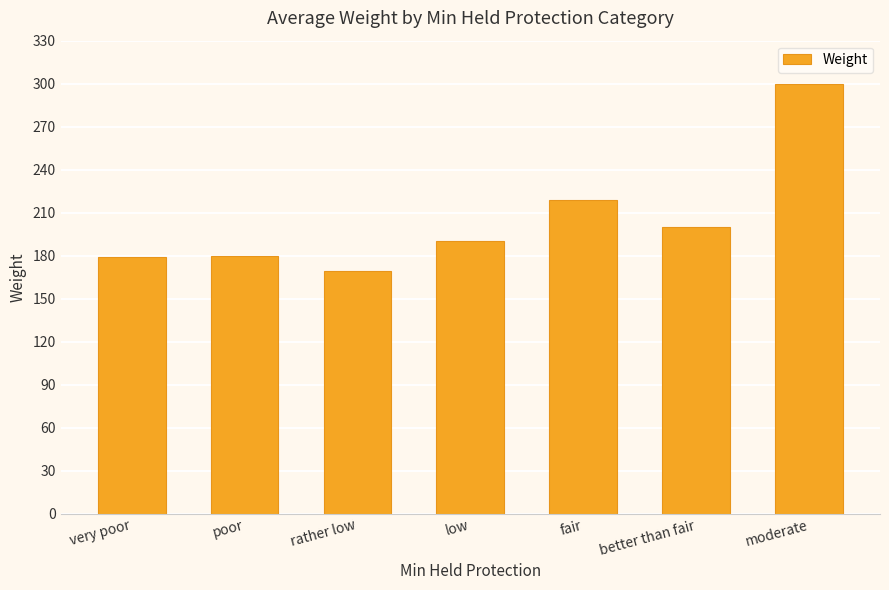

What is the maximum value shown in the chart?

300.0